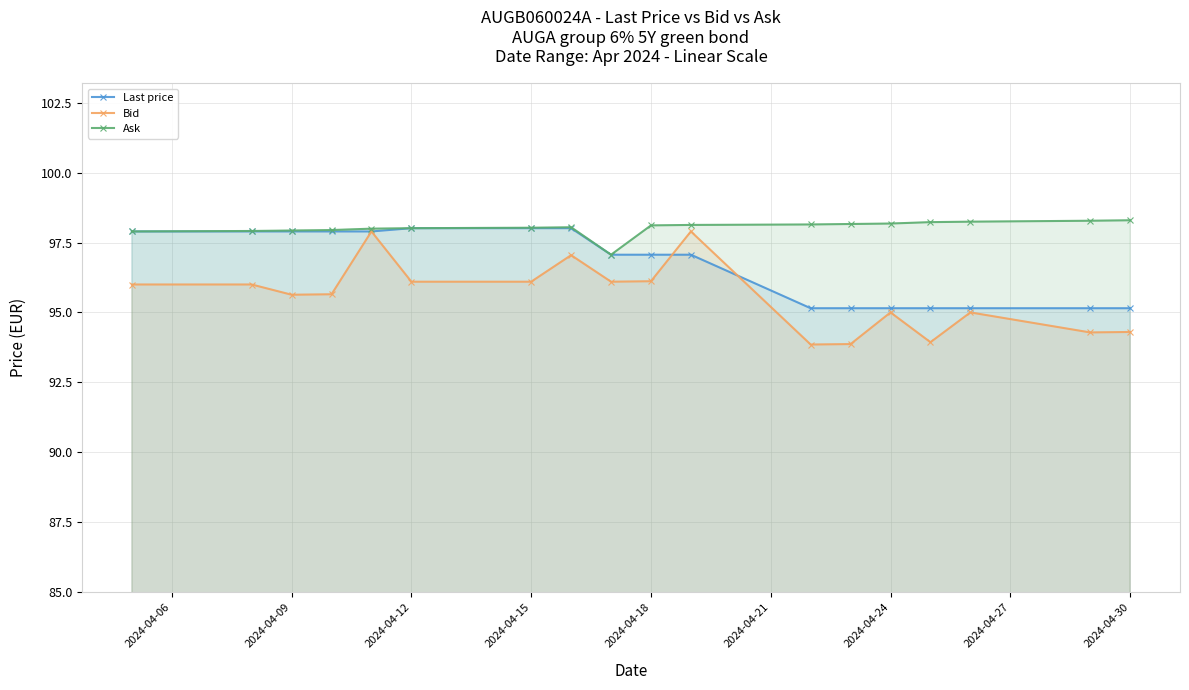

Which series has the largest range (max minus min)?

Bid